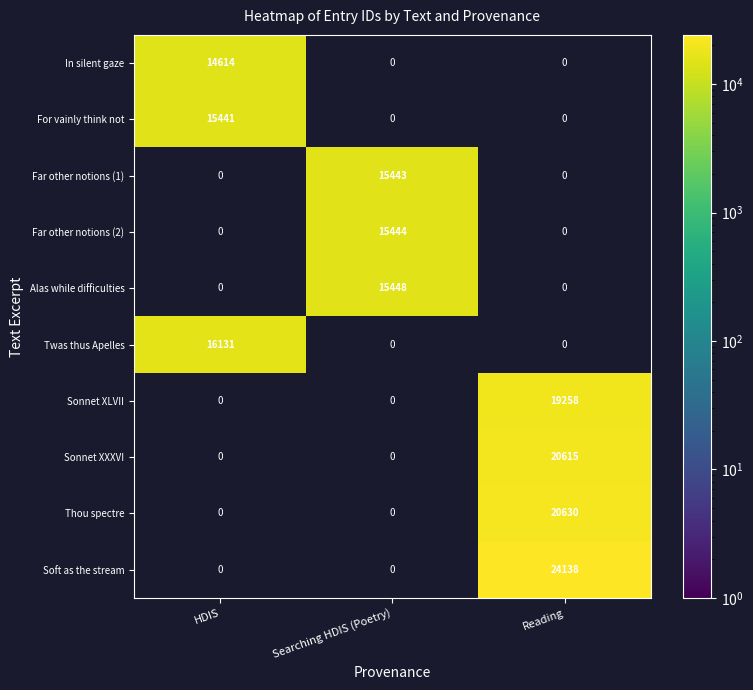

Count the number of categories in the chart.

3